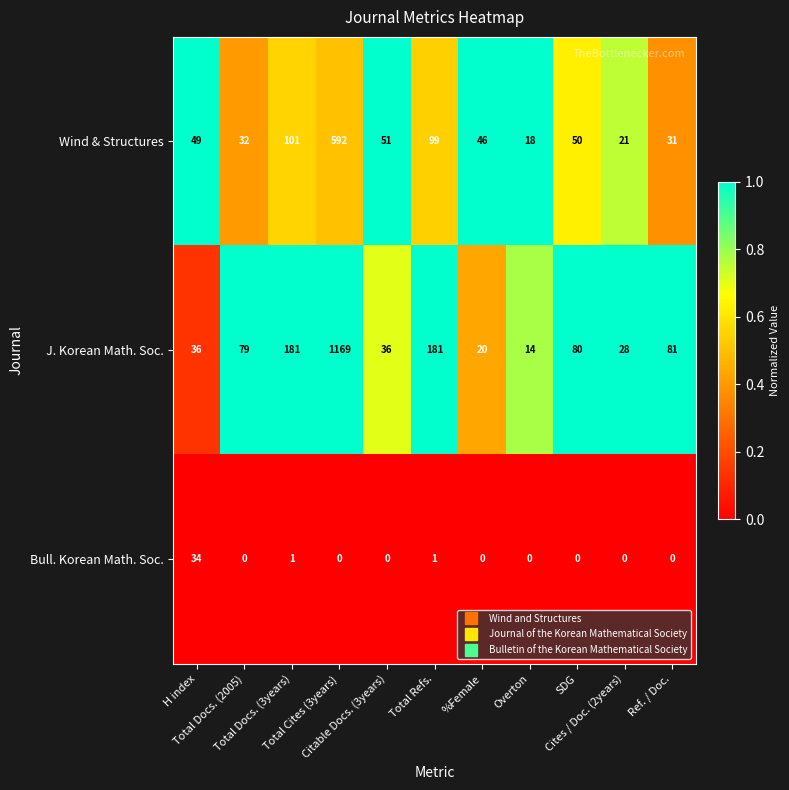

What is the maximum value shown in the chart?

1169